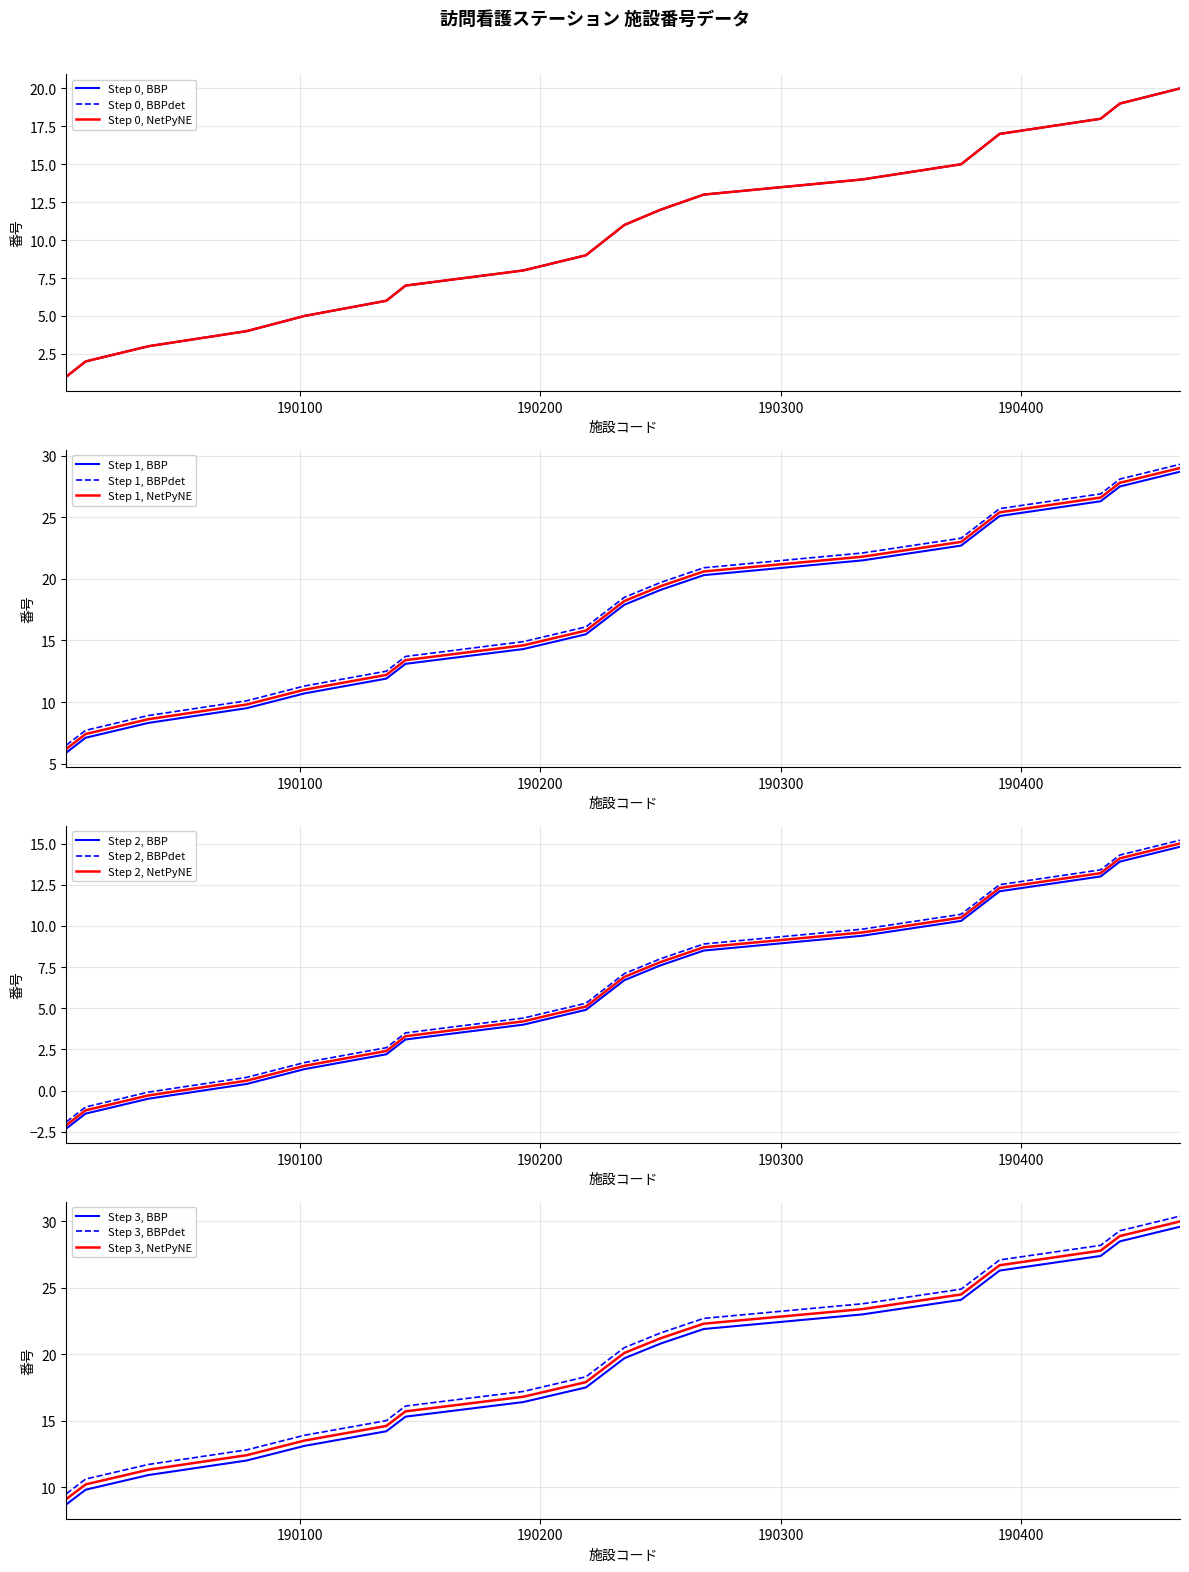

At how many categories does at least one series exceed 19?

1